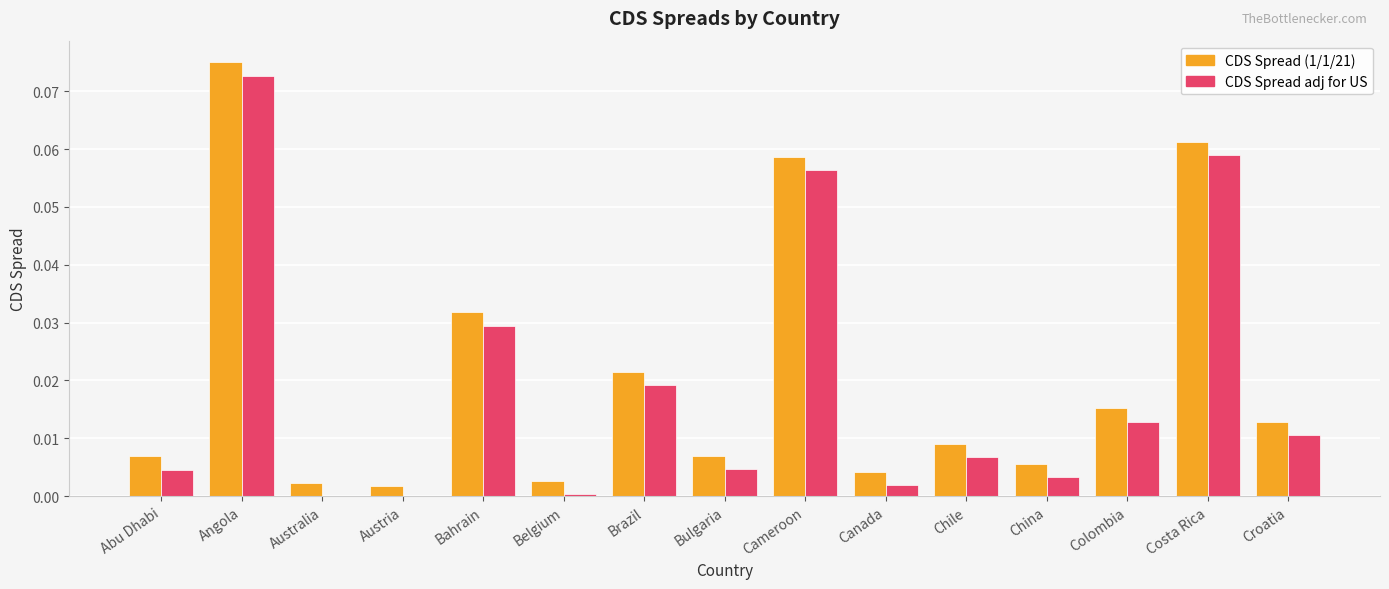

What position from the right is Australia?

13